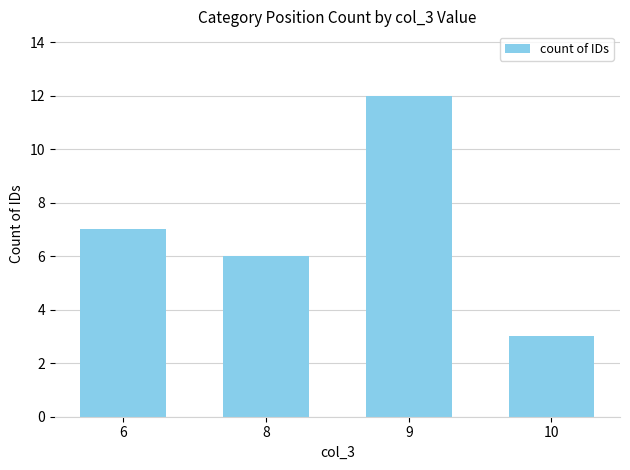

What is the approximate value at 8?

6